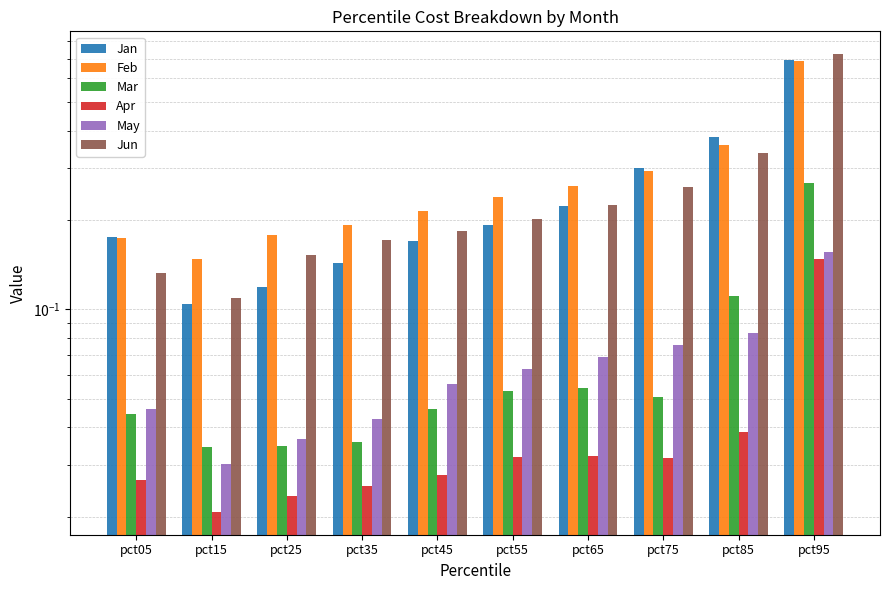

Rank the series at pct65 from lowest to highest value.

Apr, Mar, May, Jan, Jun, Feb